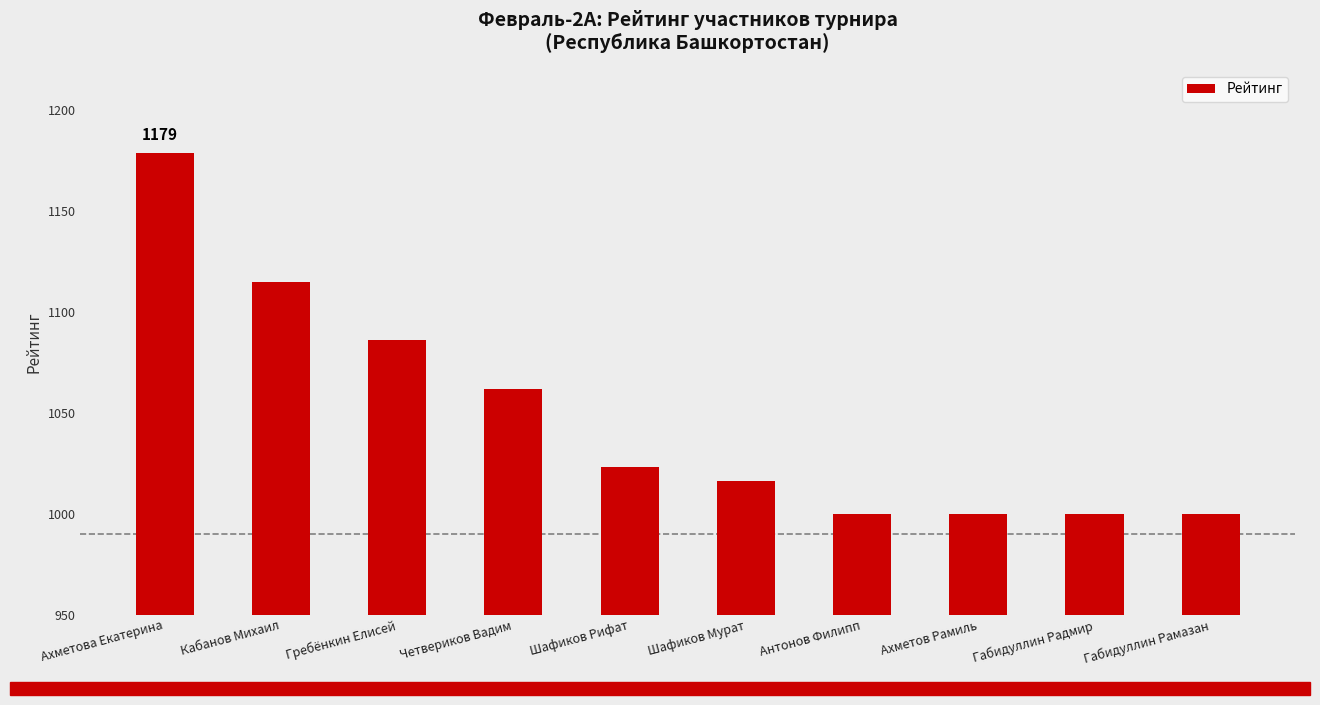

How many bars are there in total?

10